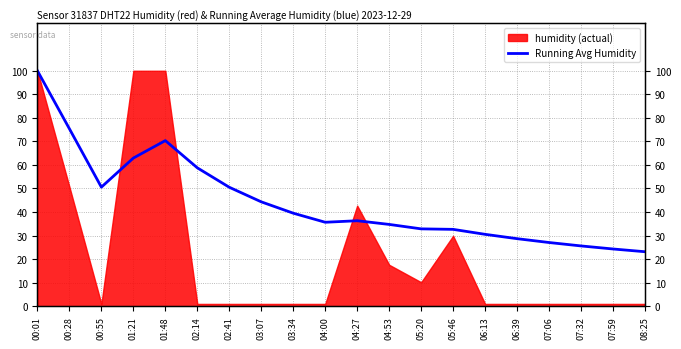

Is it true that the value at 01:48 is 24.4?

False